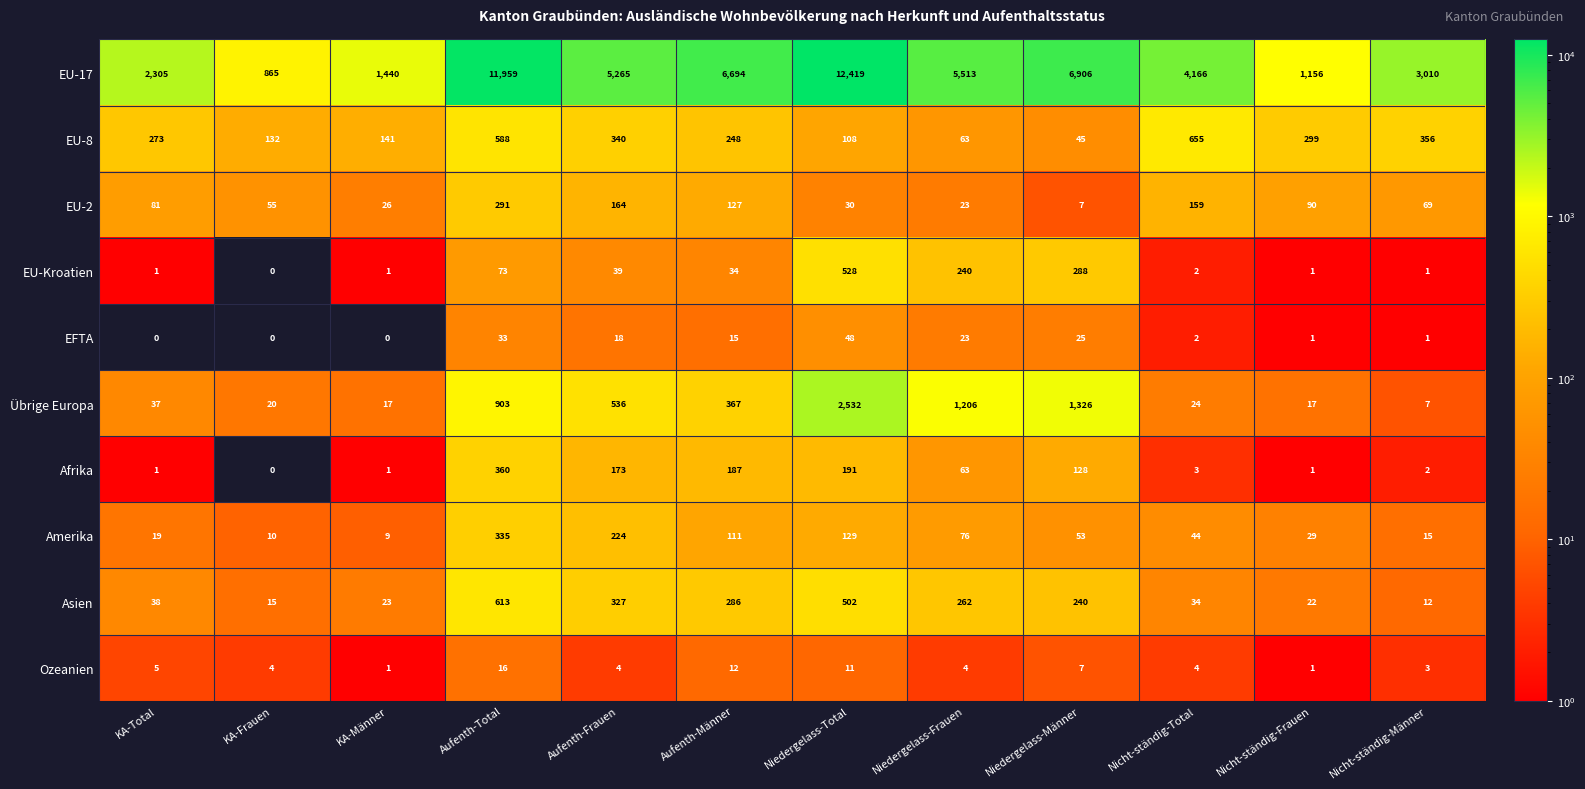

Which series has the largest range (max minus min)?

EU-17